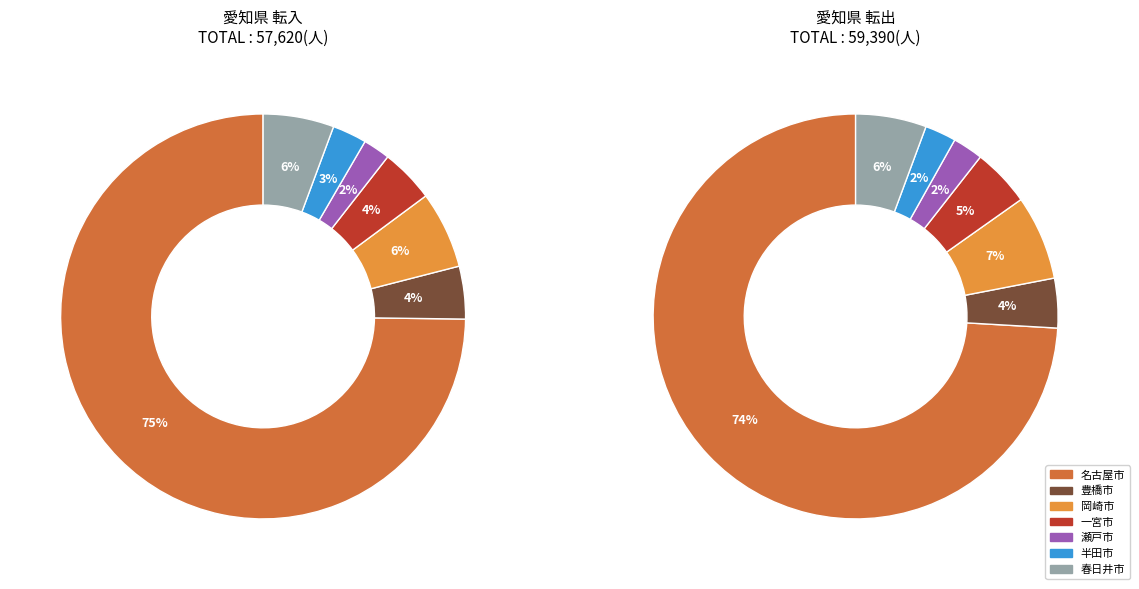

To the nearest percent, what percentage of the pie is 春日井市?

6%